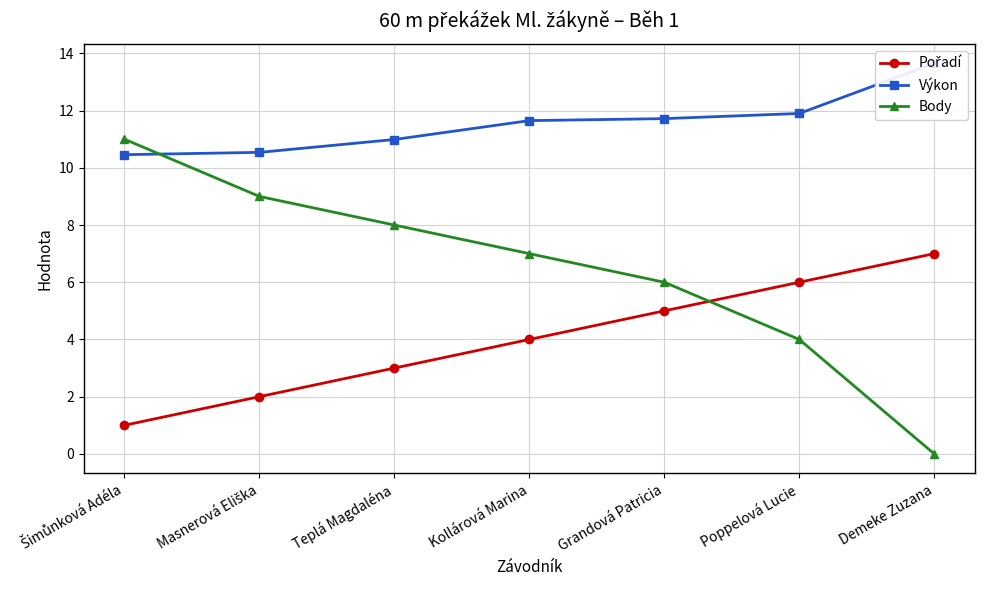

What is the sum of all Body values?

45